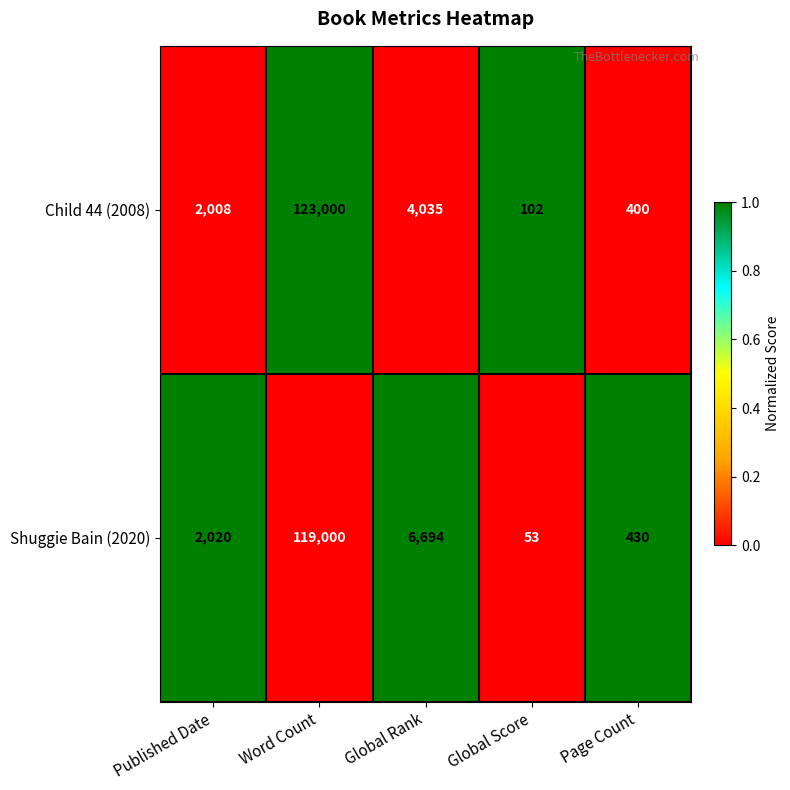

True or false: Child 44 (2008) has a value of 102 at Global Score.

True